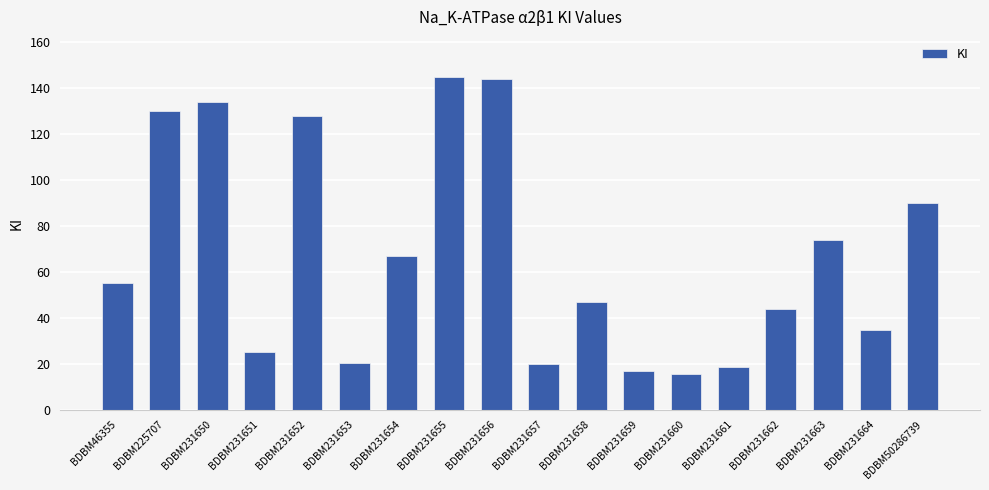

What is the sum of the values at BDBM231658 and BDBM50286739?

137.0